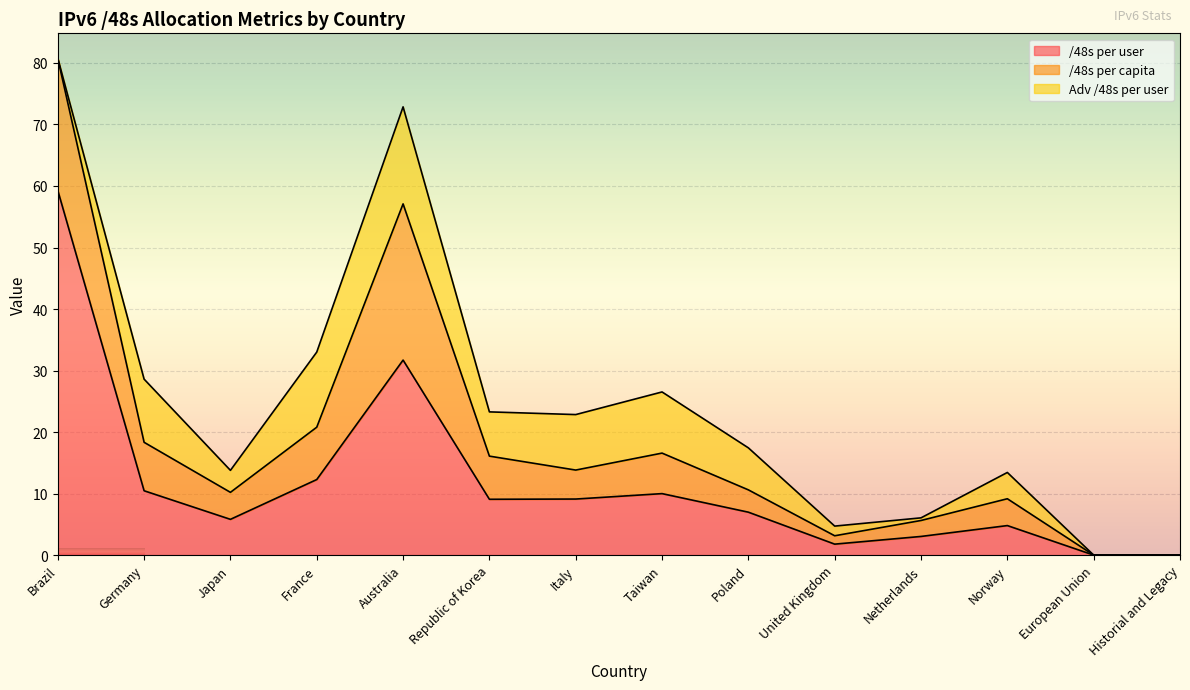

What is the sum of the Adv /48s per user values at European Union and Republic of Korea?

7.2